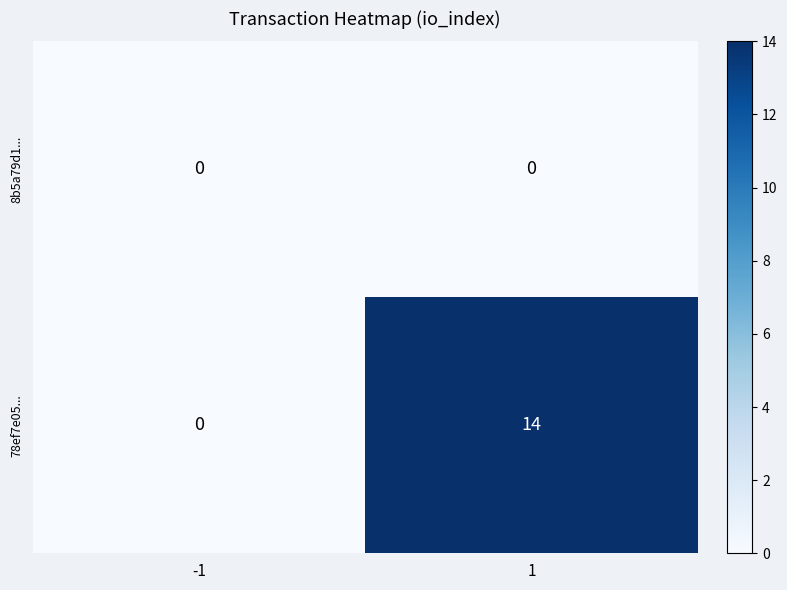

Which series has the largest range (max minus min)?

78ef7e05...